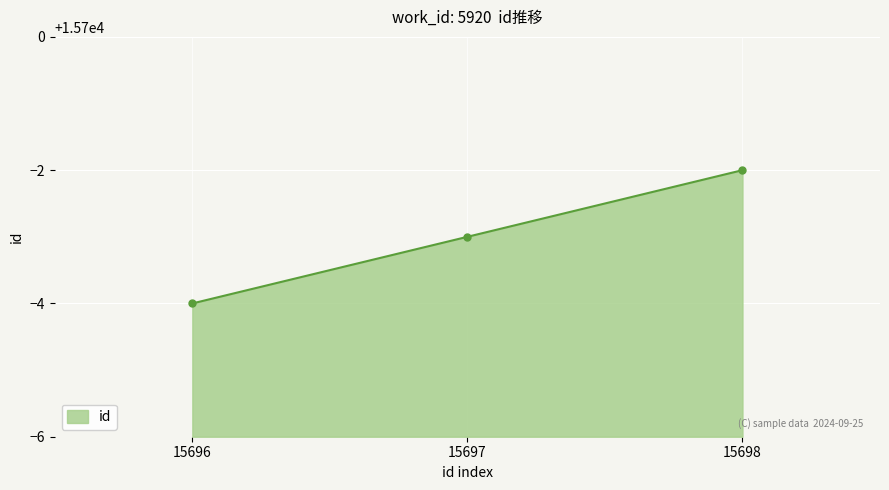

What is the average value?

15697